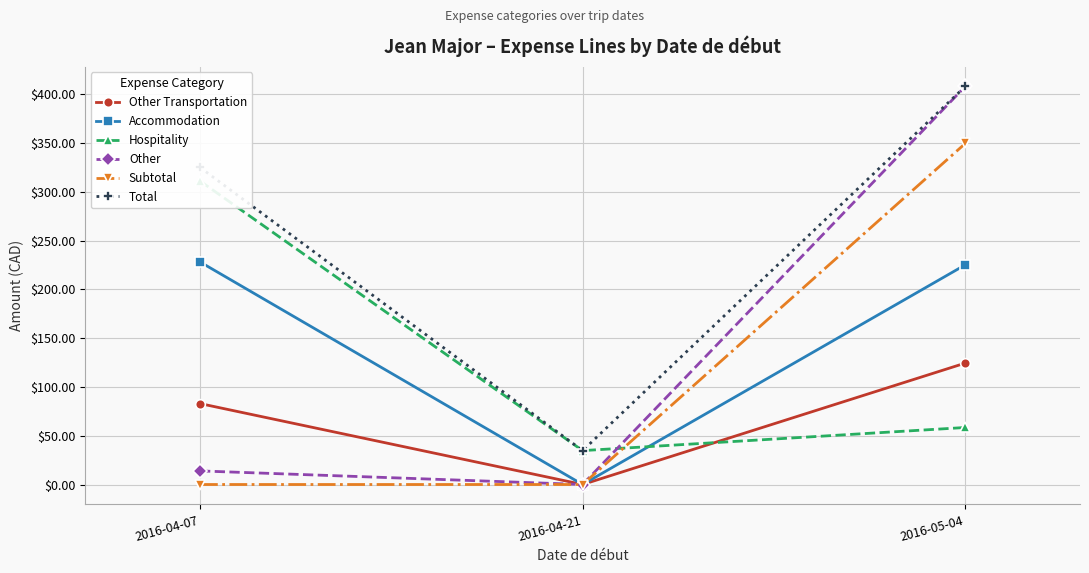

Reading left to right, what are all the values shown in this chart?

Other Transportation: 2016-04-07=83.0	2016-04-21=0.0	2016-05-04=124.5
Accommodation: 2016-04-07=228.3	2016-04-21=0.0	2016-05-04=225.2
Hospitality: 2016-04-07=311.3	2016-04-21=34.8	2016-05-04=58.5
Other: 2016-04-07=13.9	2016-04-21=0.0	2016-05-04=408.2
Subtotal: 2016-04-07=0.0	2016-04-21=0.0	2016-05-04=349.7
Total: 2016-04-07=325.2	2016-04-21=34.8	2016-05-04=408.2